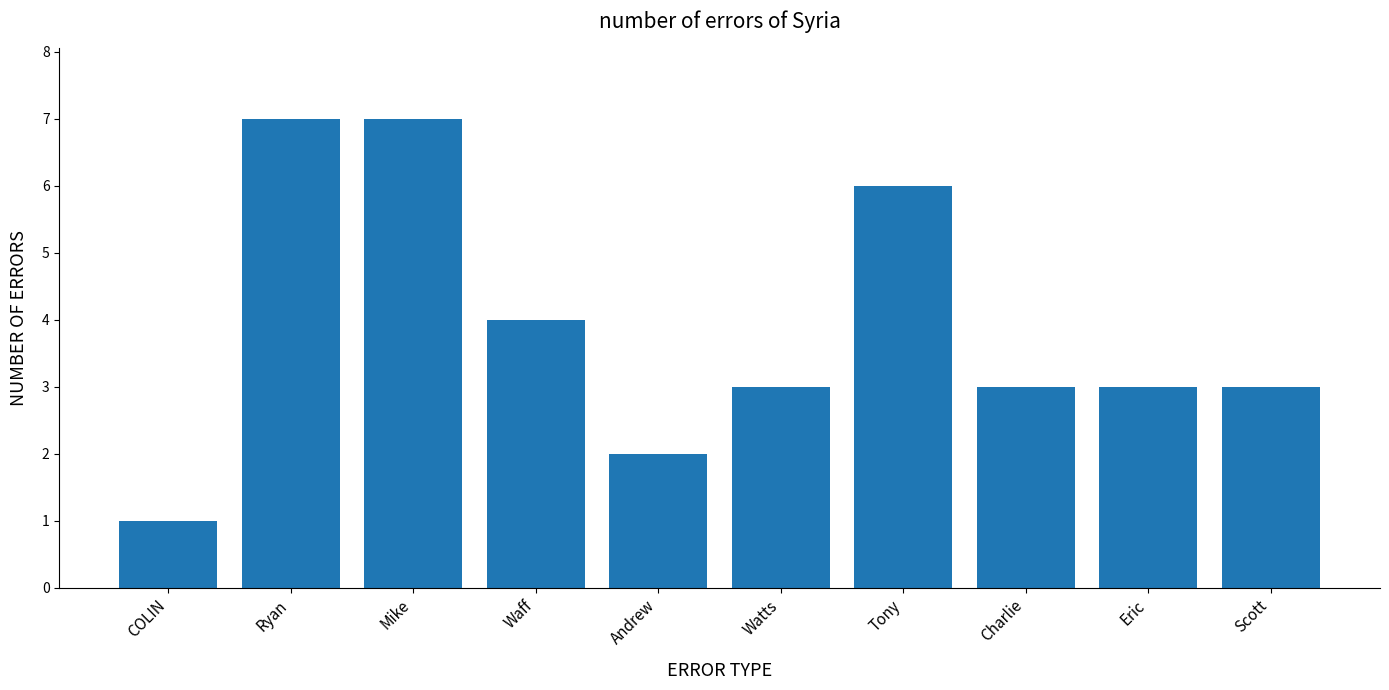

What is the average value?

4